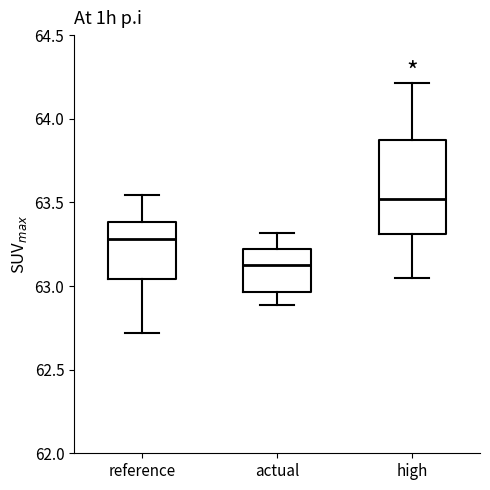

Which box has the highest median line?

high